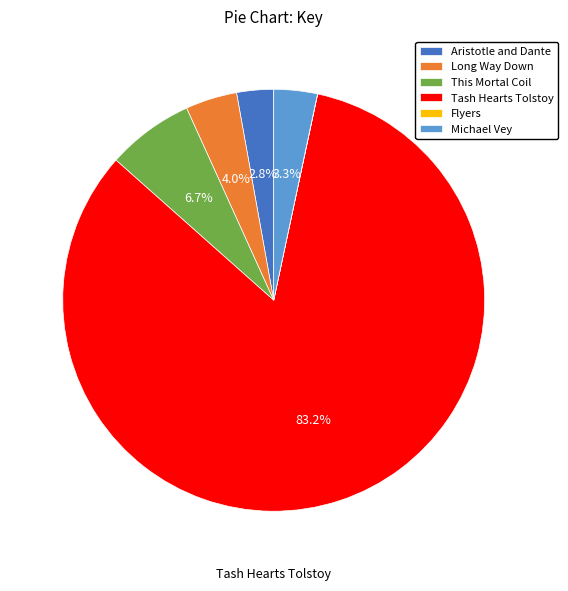

The Michael Vey slice represents 3% of the pie. True or false?

True